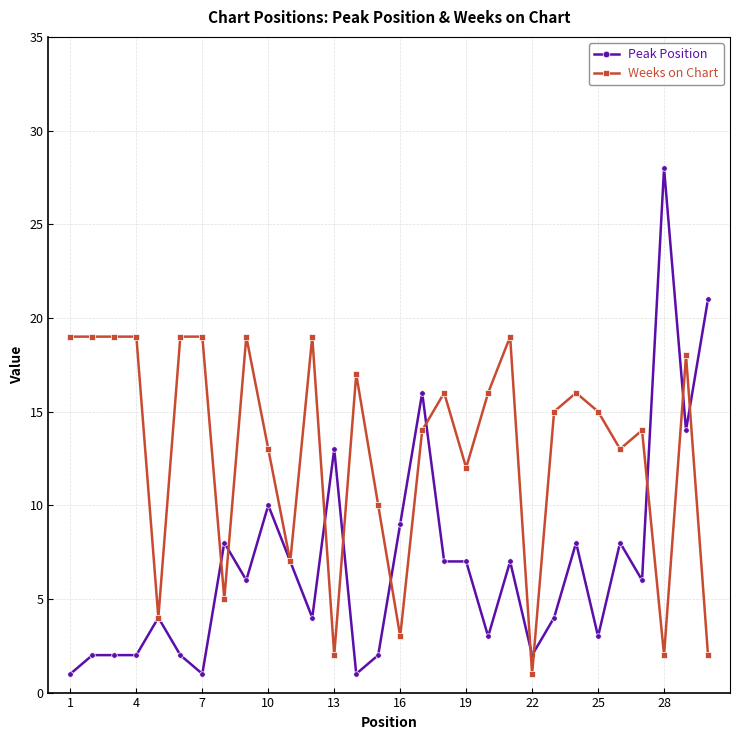

Rank the series by their maximum value, from lowest to highest.

Weeks on Chart, Peak Position